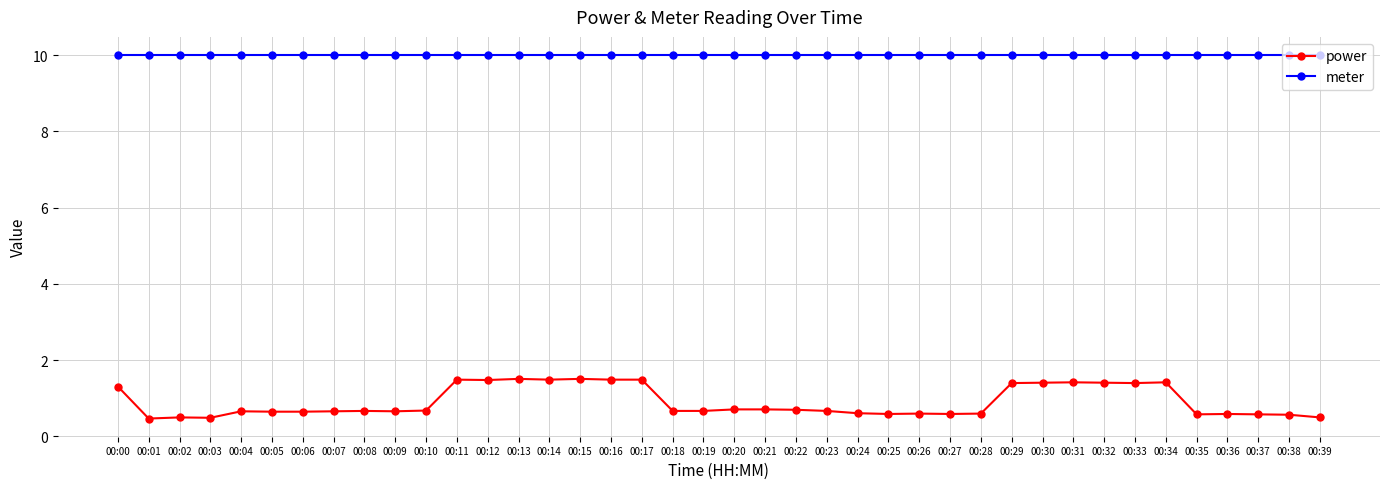

How many power values are between 0 and 1?

26